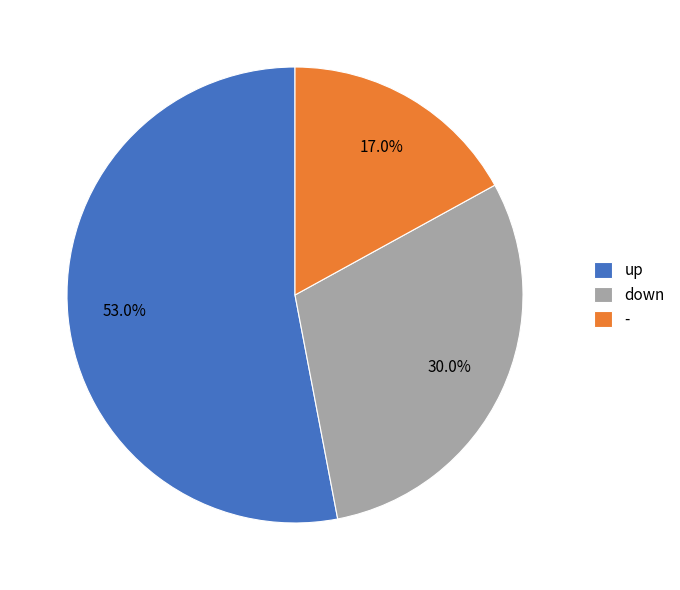

The - slice represents 27% of the pie. True or false?

False